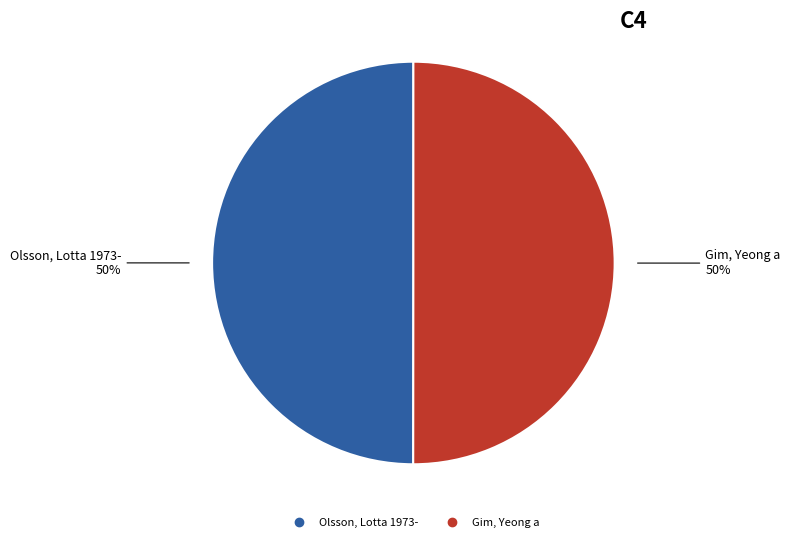

Is the sum of Olsson, Lotta 1973- and Gim, Yeong a greater than half?

Yes